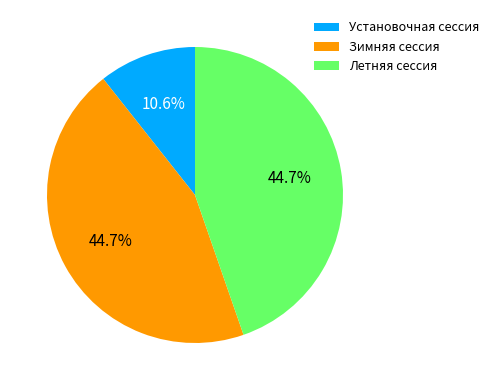

To the nearest percent, what is the combined percentage of Установочная сессия and Летняя сессия?

55%